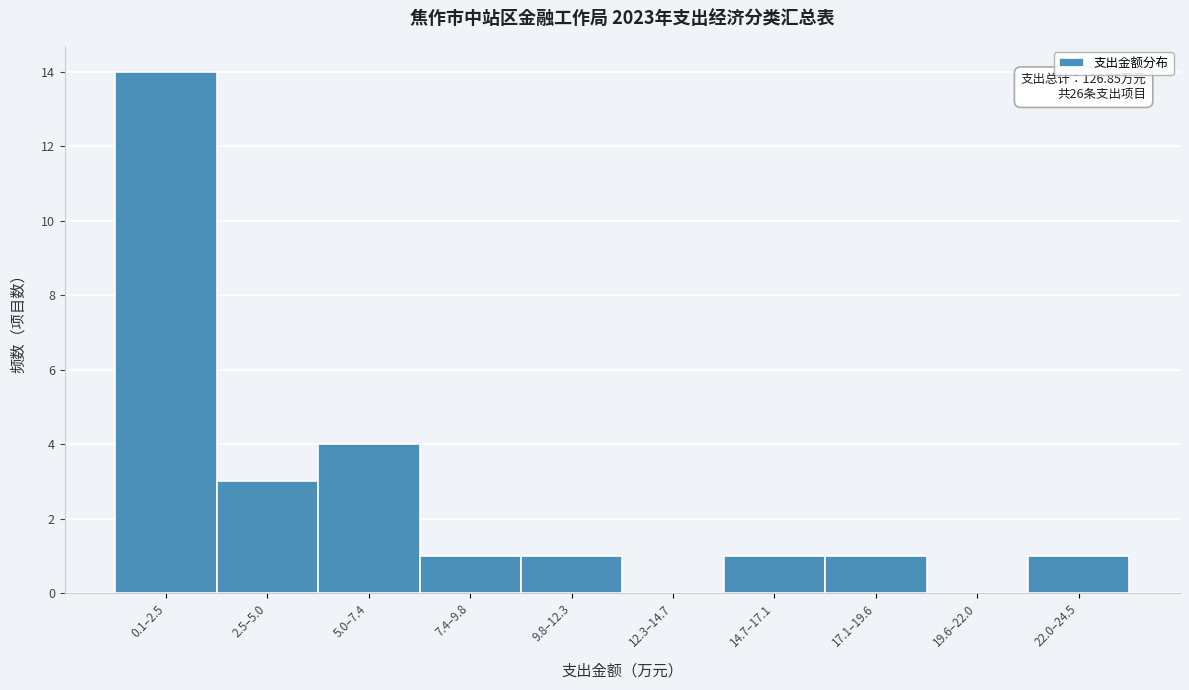

Reading left to right, transcribe all the data shown in this chart.

0.1–2.5=14	2.5–5.0=3	5.0–7.4=4	7.4–9.8=1	9.8–12.3=1	12.3–14.7=0	14.7–17.1=1	17.1–19.6=1	19.6–22.0=0	22.0–24.5=1